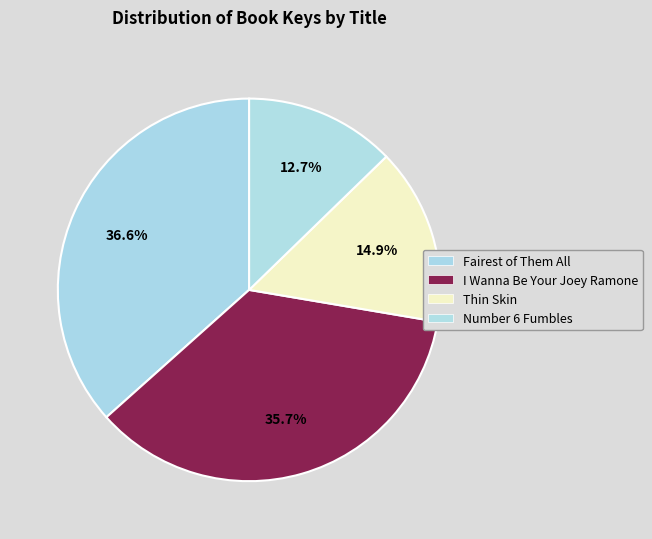

How many segments does this pie chart have?

4